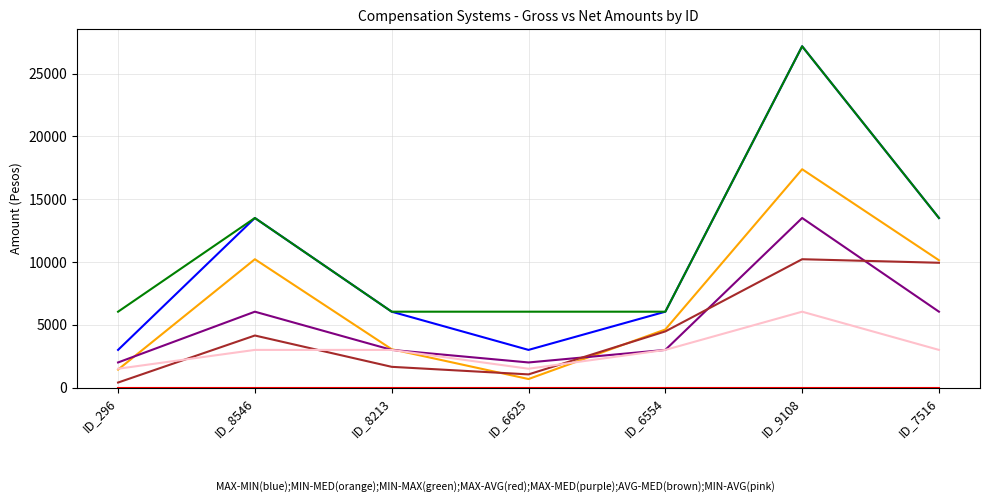

At which category is the sum across all series the highest?

ID_9108